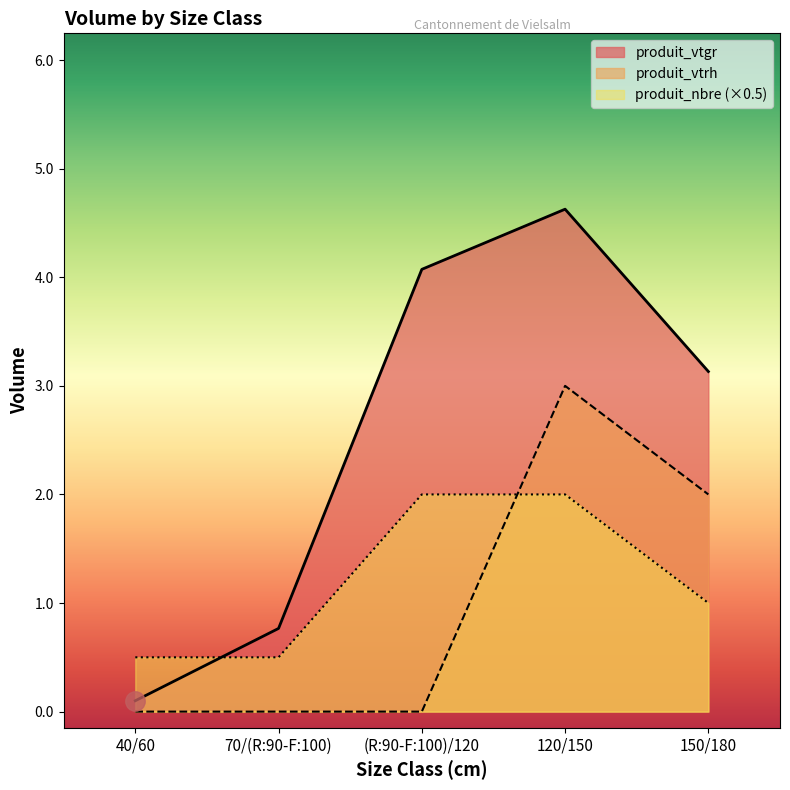

What is the label of the 1st point from the left?

40/60